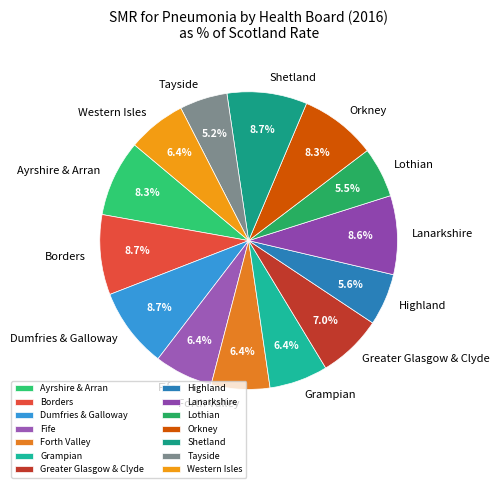

Is the sum of Highland and Orkney greater than half?

No